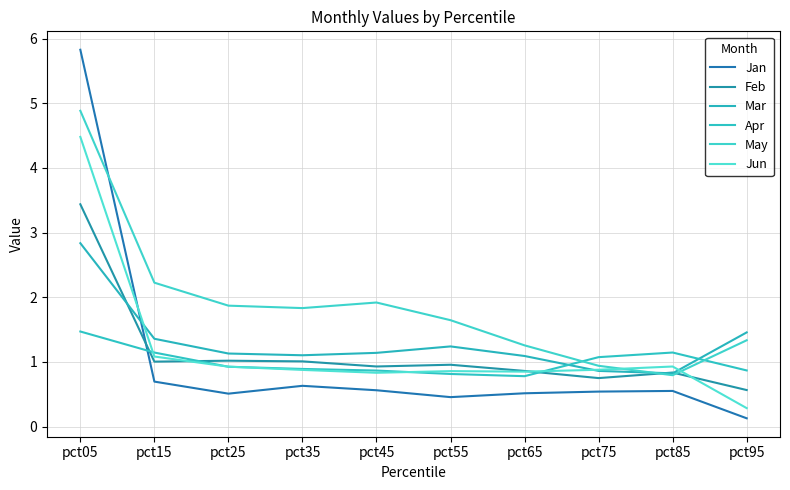

Is this an area chart (filled region under the line)?

No